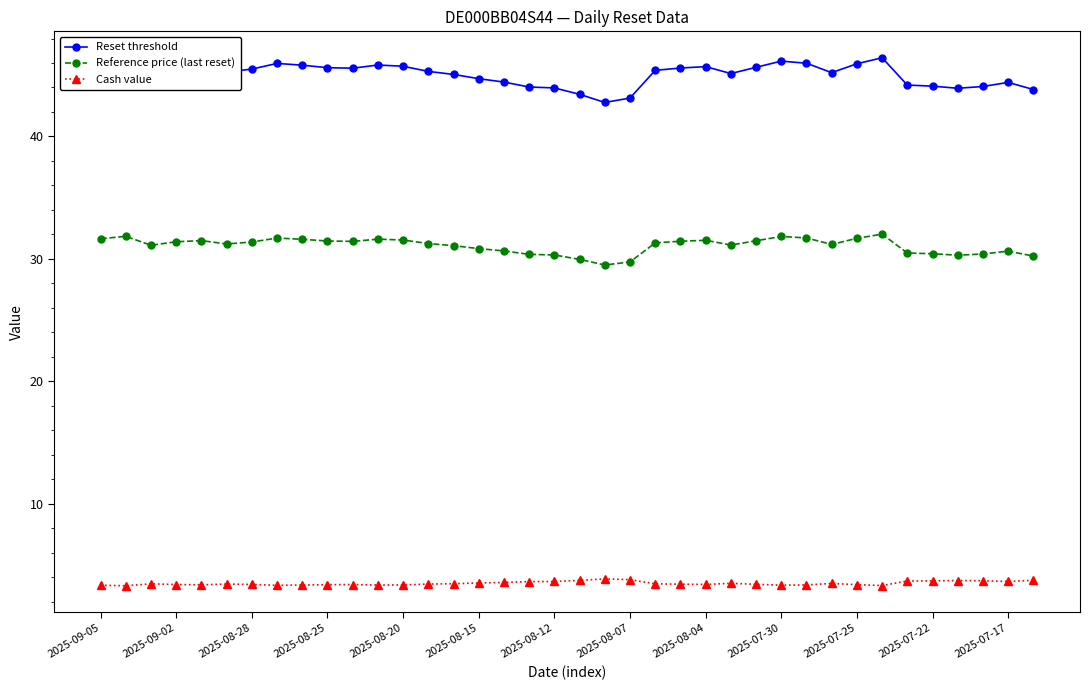

What is the sum of all Cash value values?

133.0